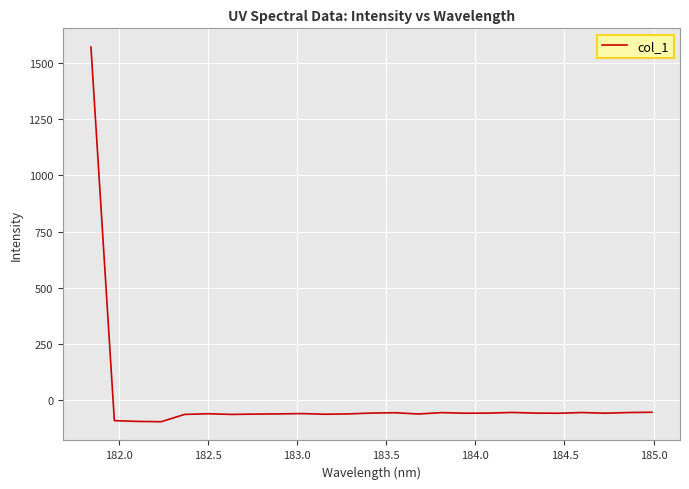

What is the maximum value shown in the chart?

1570.4